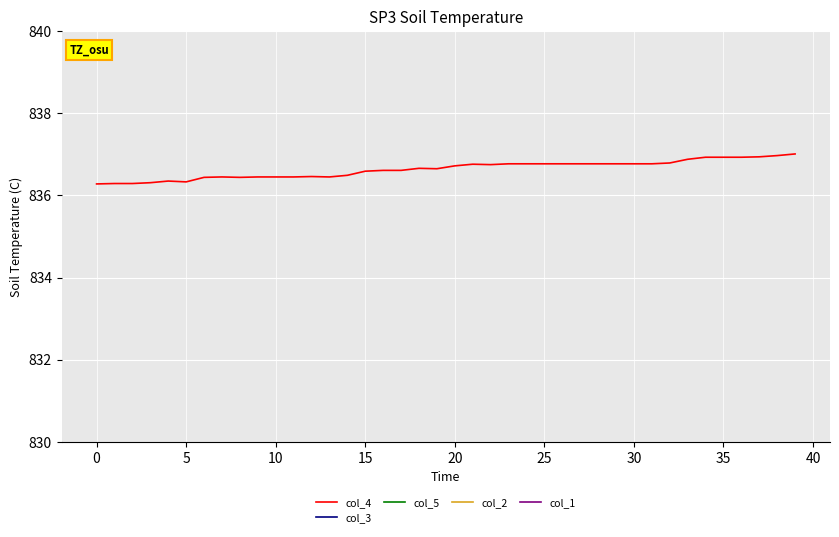

The col_4 series shows 836.3 at 5. True or false?

True